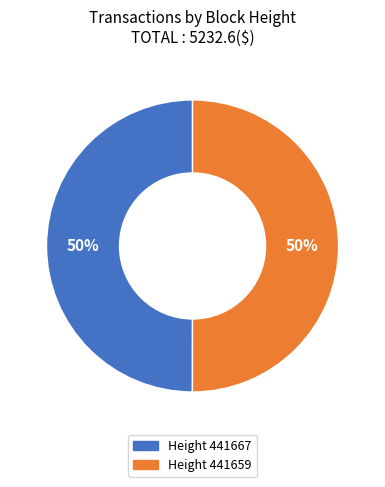

What percentage is the Height 441667 slice, to the nearest percent?

50%